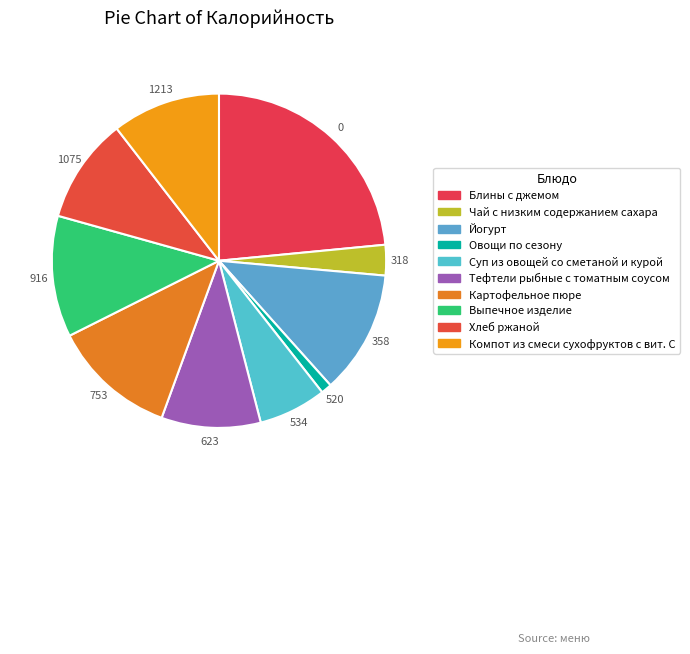

Rank the categories by value from highest to lowest.

Блины с джемом, Картофельное пюре, Йогурт, Выпечное изделие, Компот из смеси сухофруктов с вит. С, Хлеб ржаной, Тефтели рыбные с томатным соусом, Суп из овощей со сметаной и курой, Чай с низким содержанием сахара, Овощи по сезону